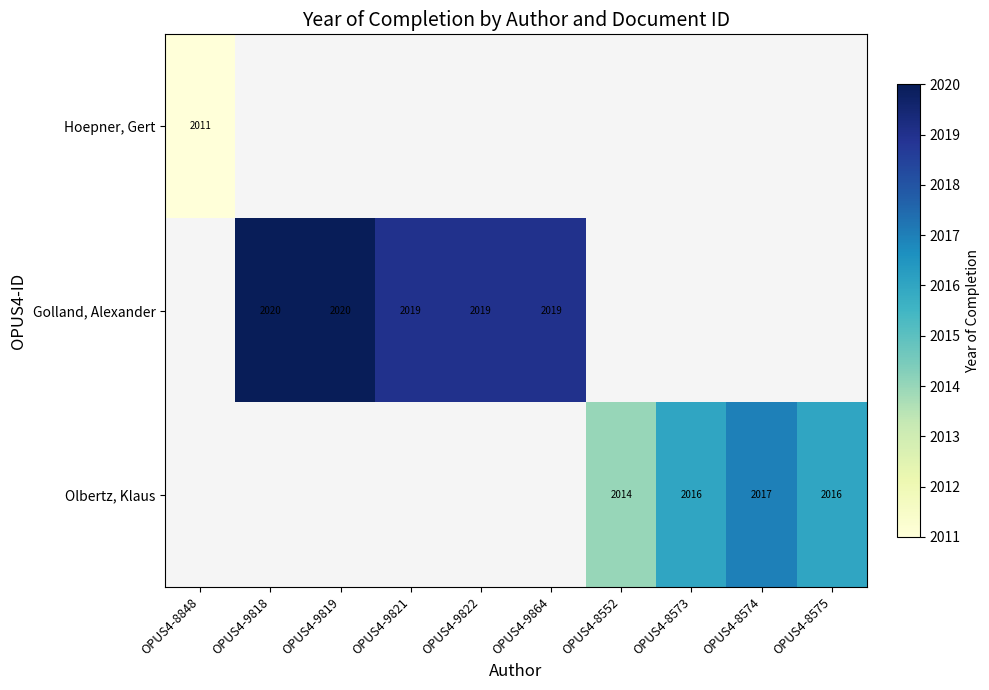

The Golland, Alexander series shows 2019 at OPUS4-9864. True or false?

True